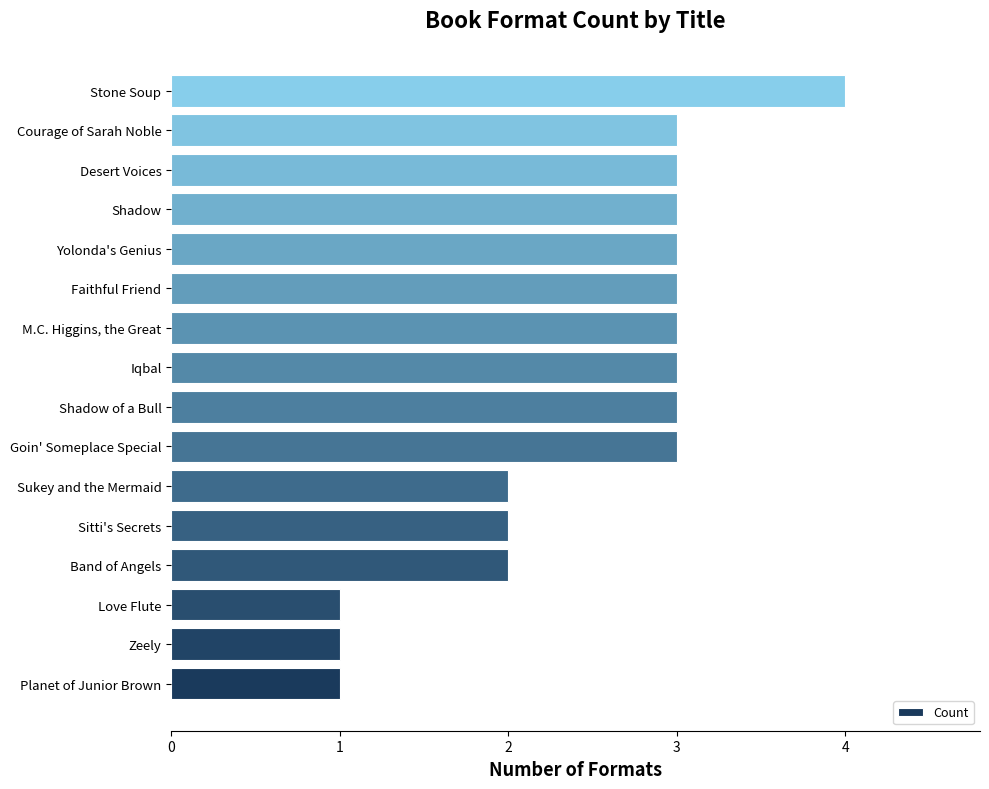

What is the maximum value shown in the chart?

4